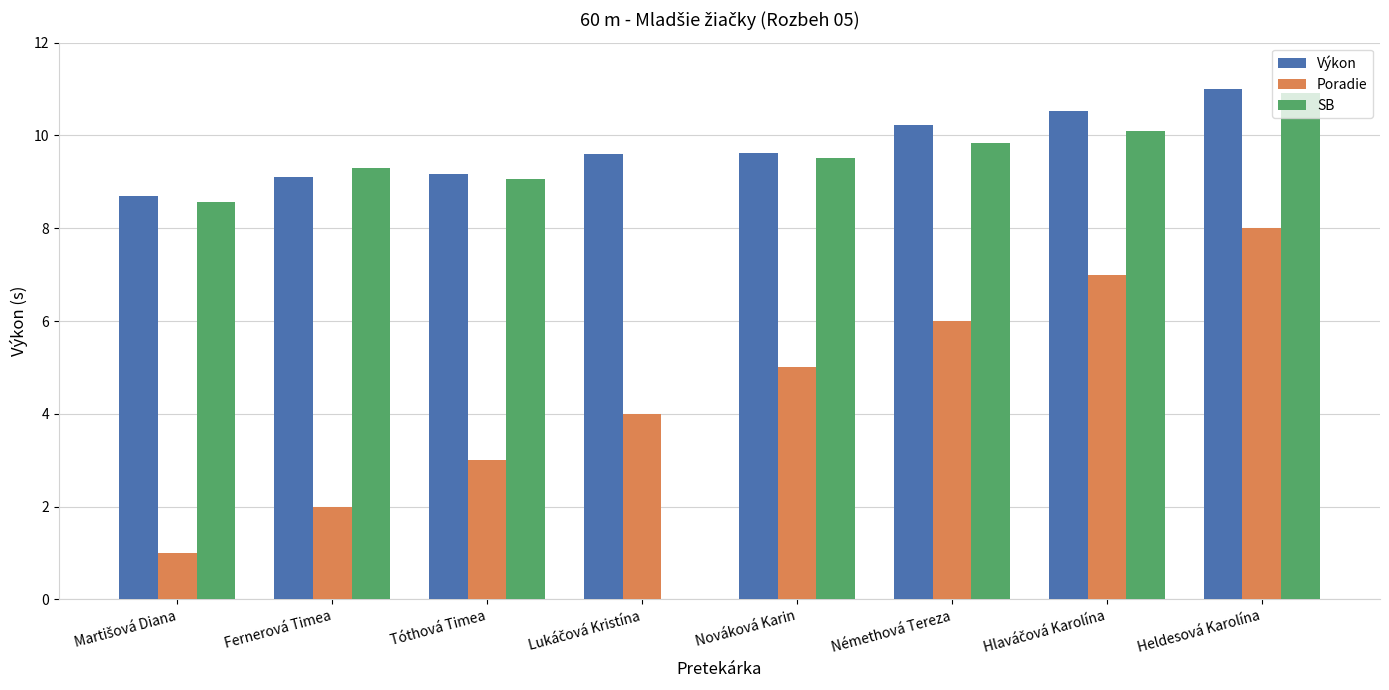

What is the maximum value shown in the chart?

11.0